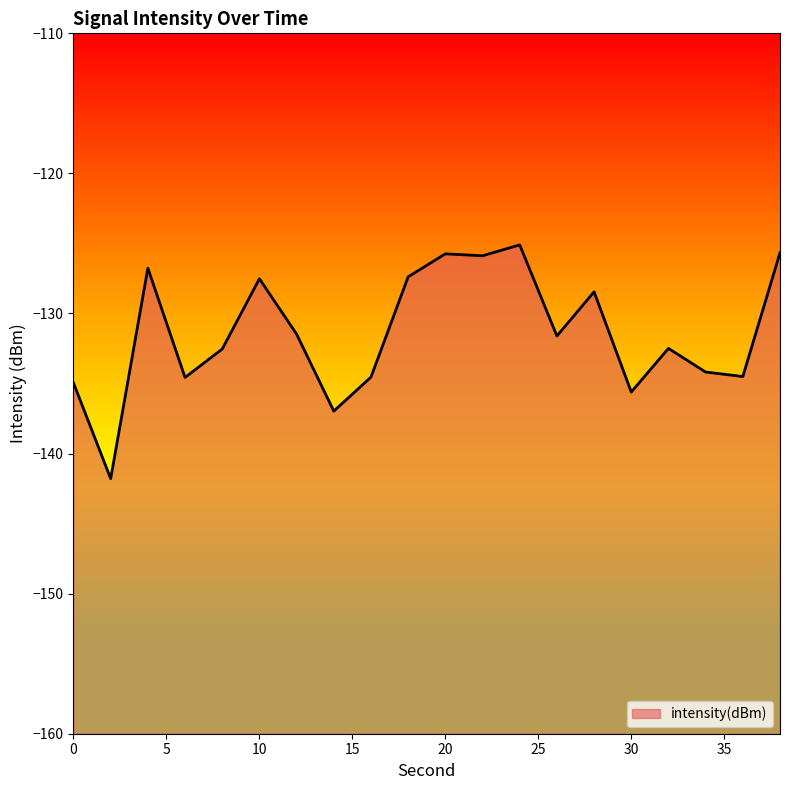

Does the chart have visible grid lines?

No